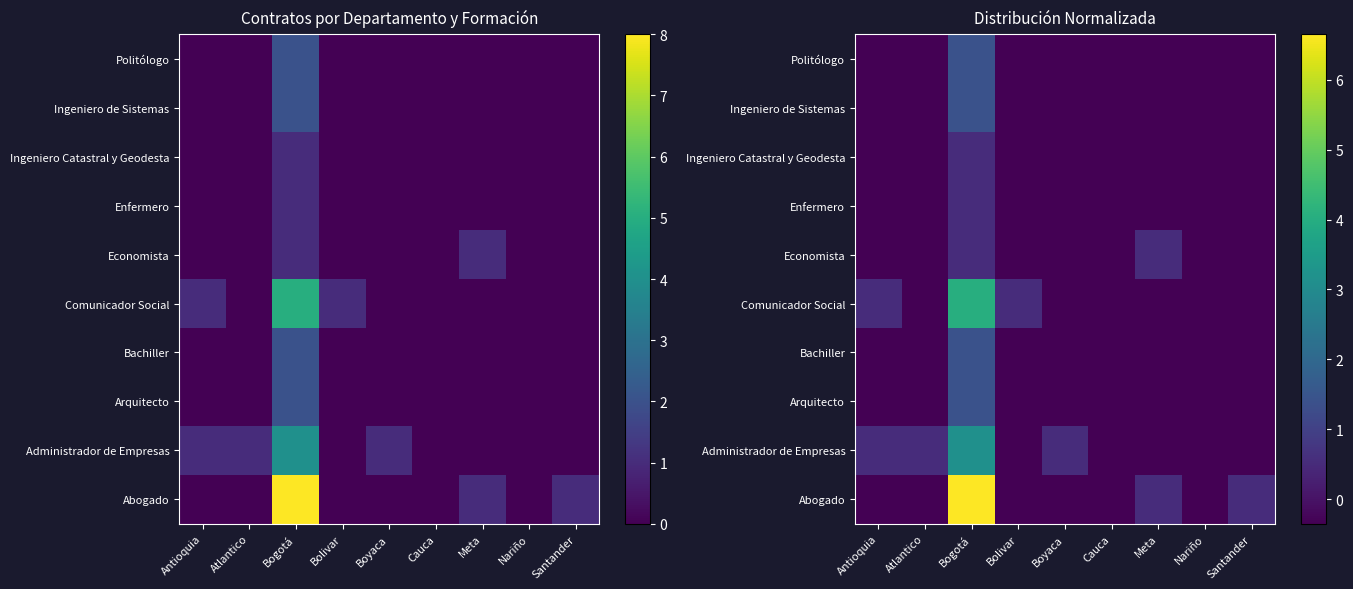

The value of Arquitecto at Meta is -0.3. True or false?

True